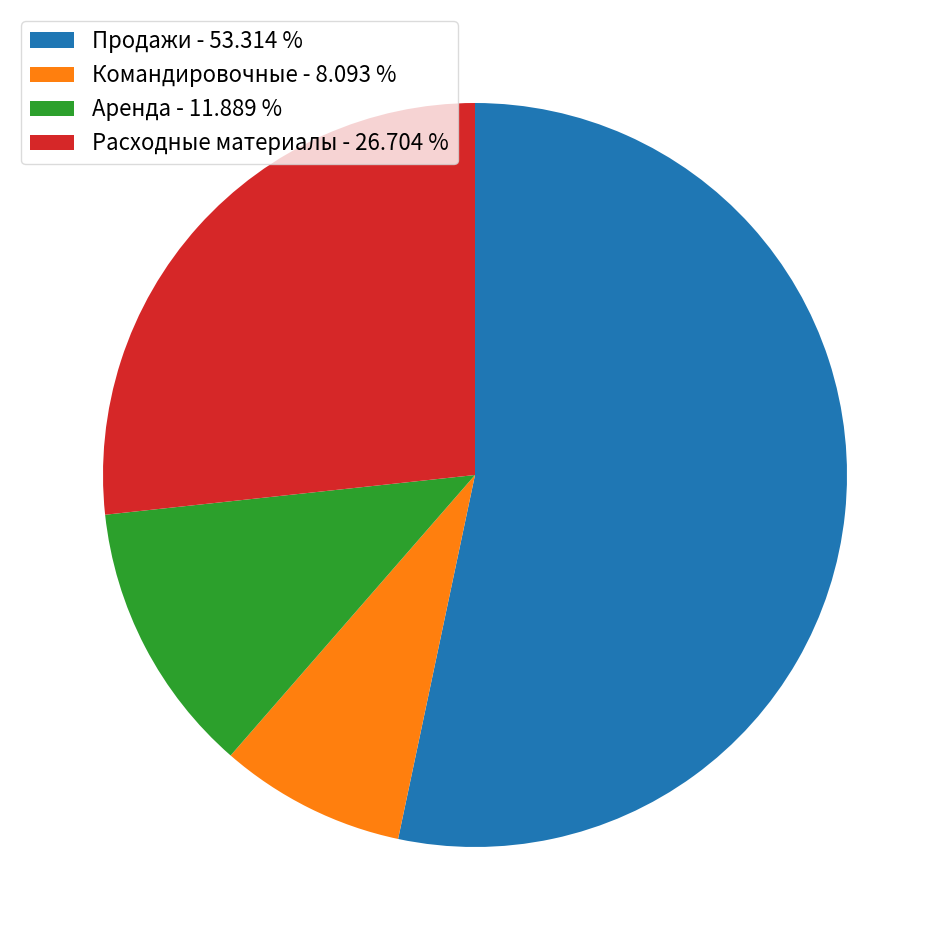

Between Командировочные - 8.093 % and Продажи - 53.314 %, which is larger?

Продажи - 53.314 %